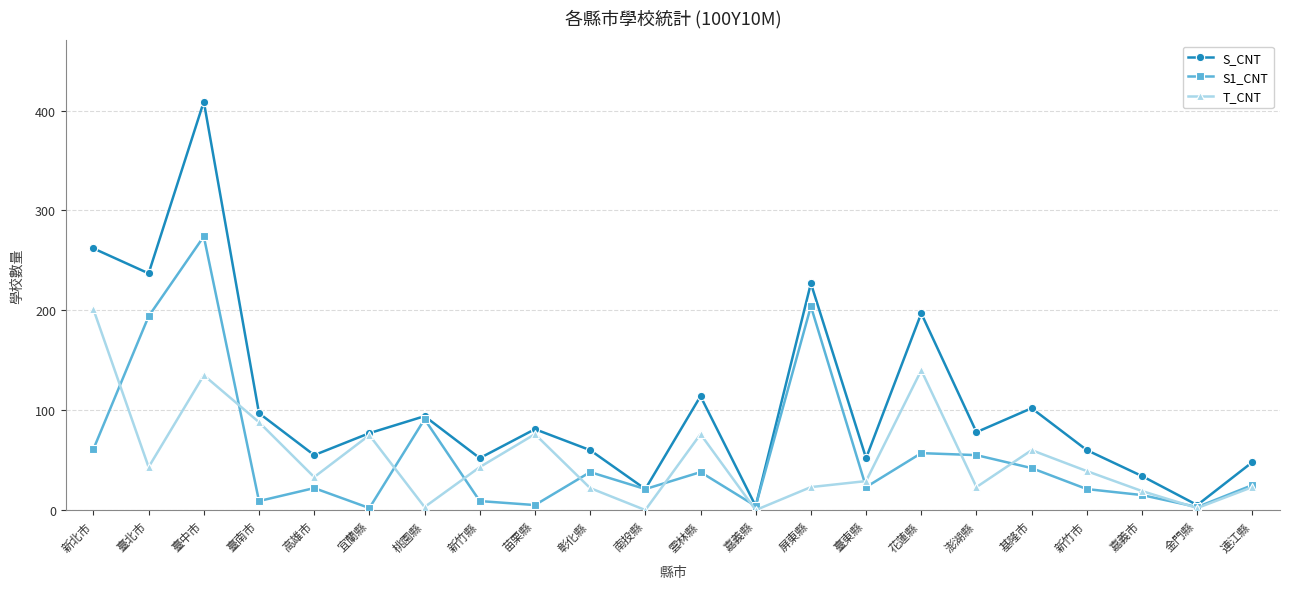

Is this an area chart (filled region under the line)?

No